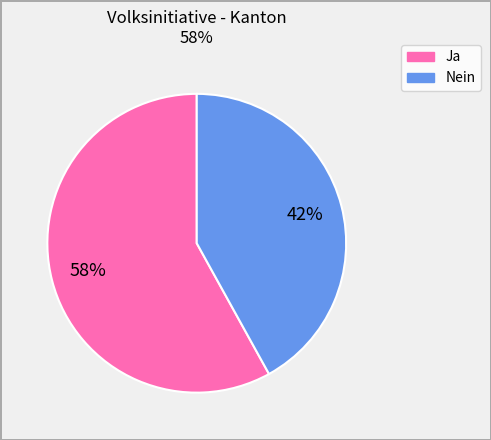

To the nearest percent, what is the combined percentage of Nein and Ja?

100%